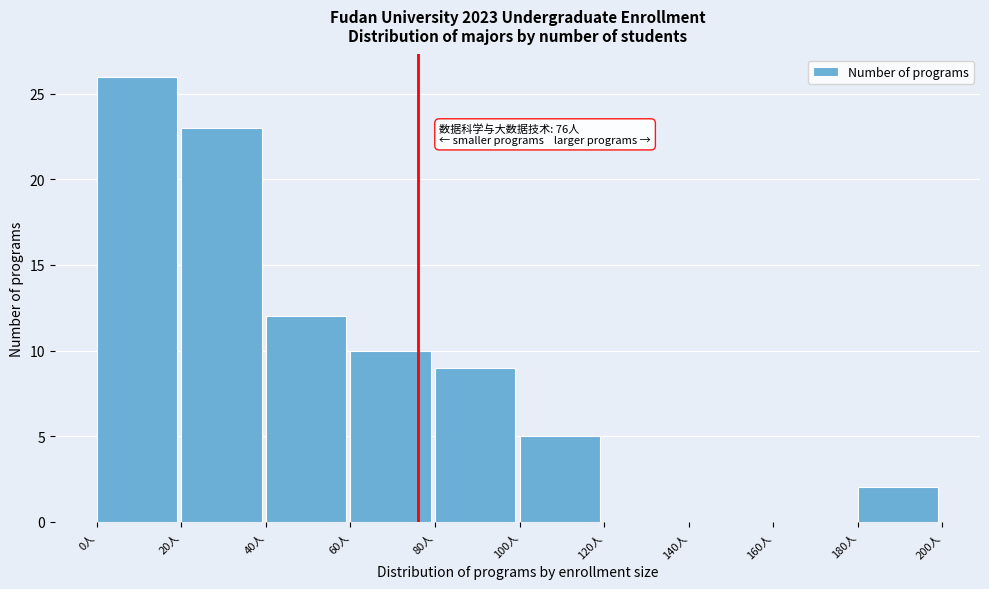

Over which range of the x-axis is the bar tallest?

0 to 20